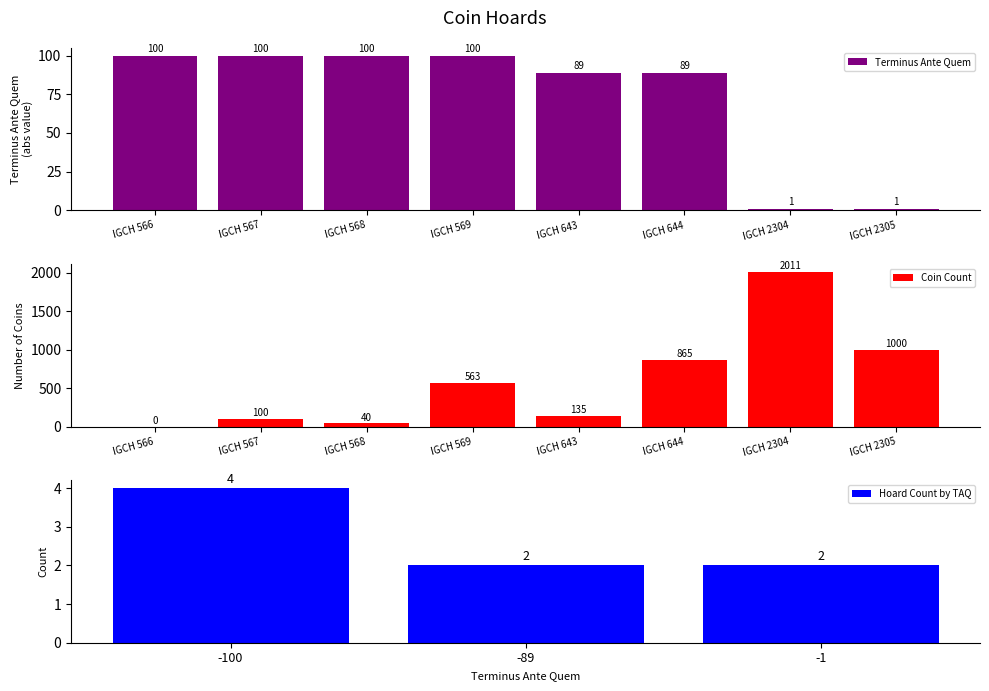

What is the sum of the values at IGCH 643 and IGCH 2305?

90